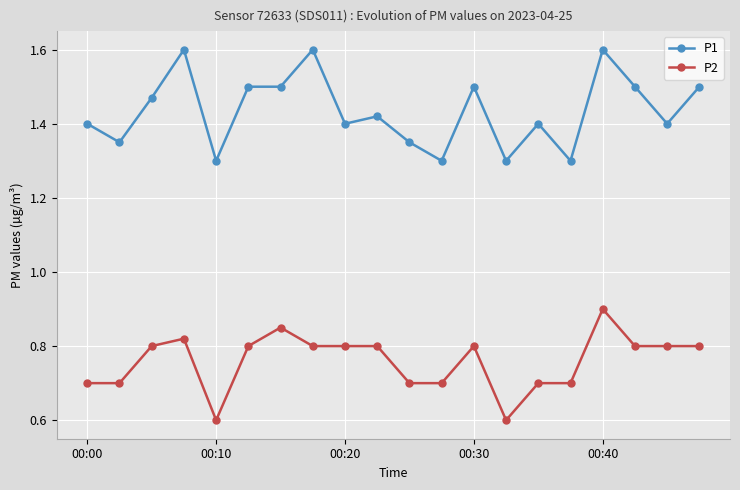

Count the P2 values in the range 0 to 1.

20